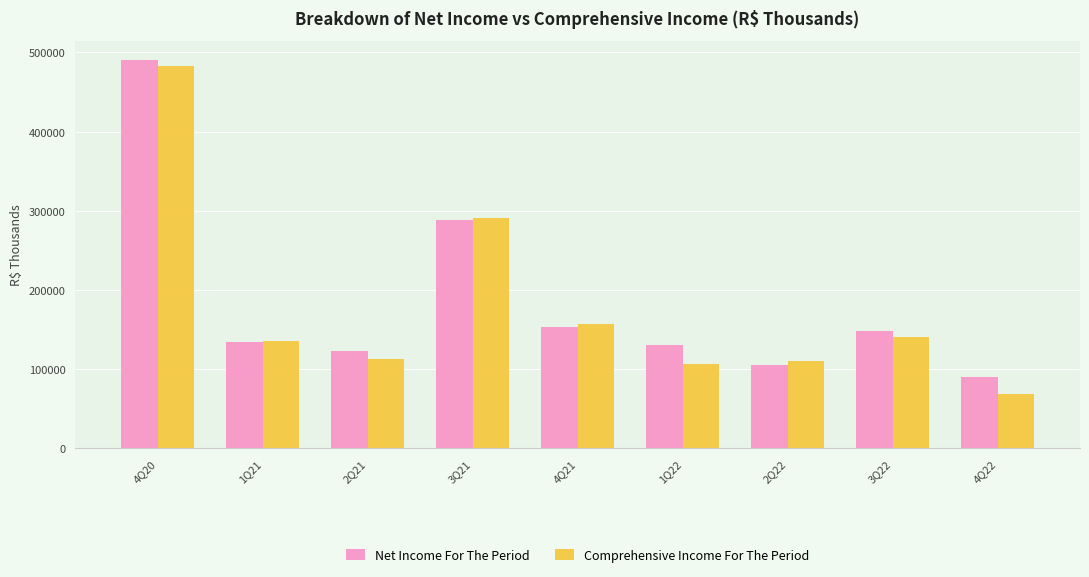

Count the number of categories in the chart.

9